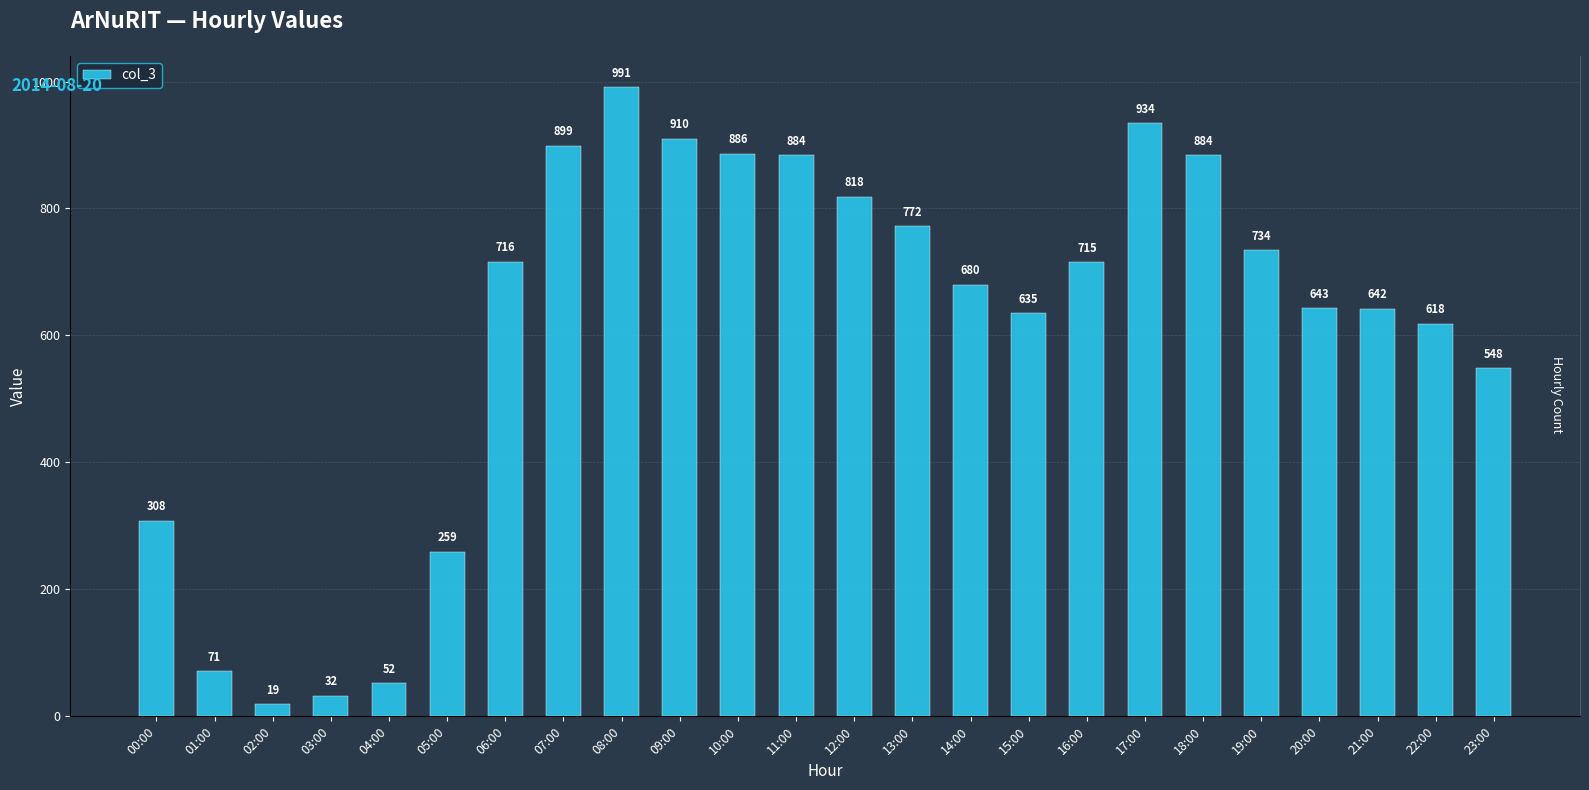

What is the value of the 4th bar from the left?

32